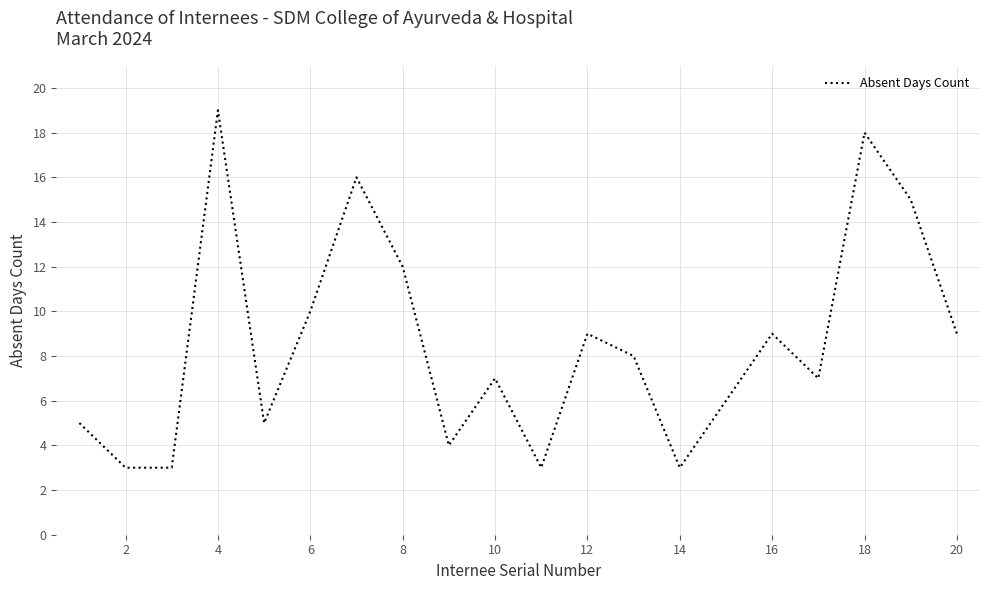

How many values are below 8?

10